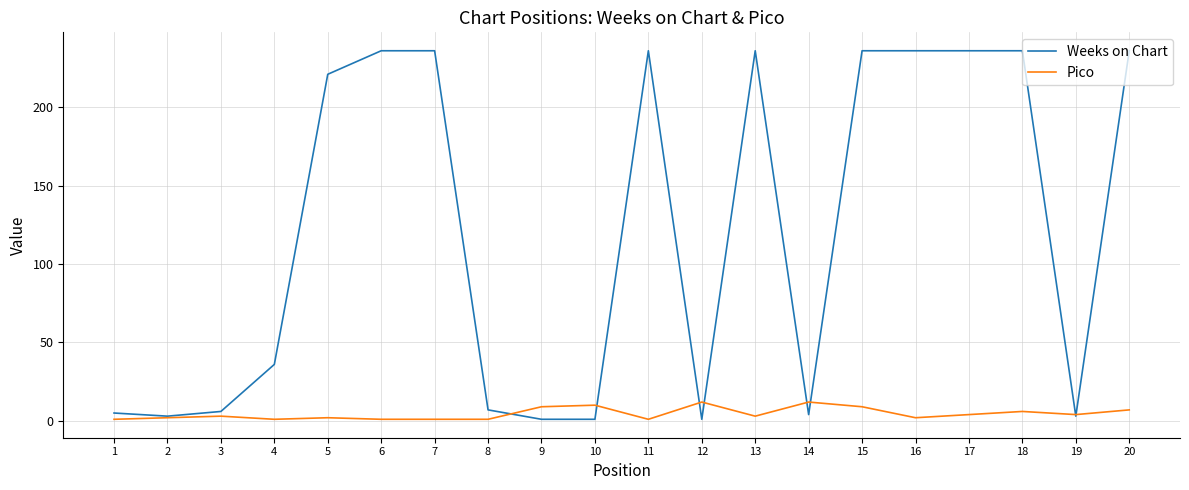

Is it true that Weeks on Chart equals 6 at 3?

True